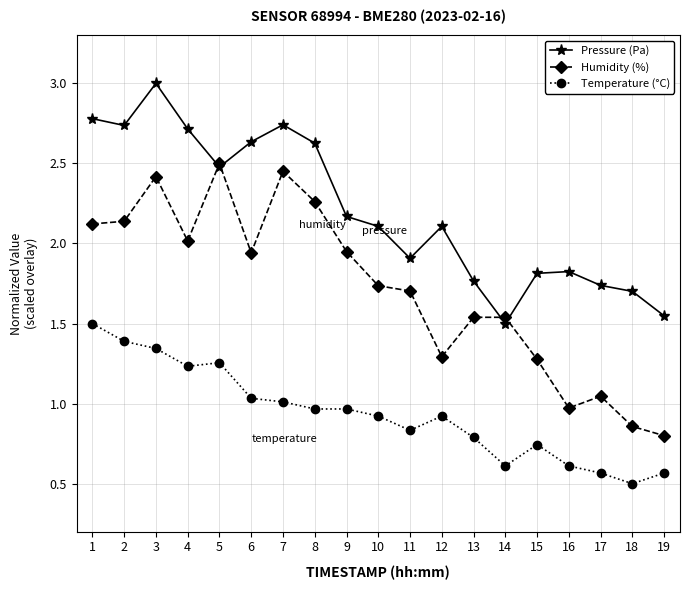

True or false: Pressure (Pa) and Temperature (°C) intersect in this chart.

False